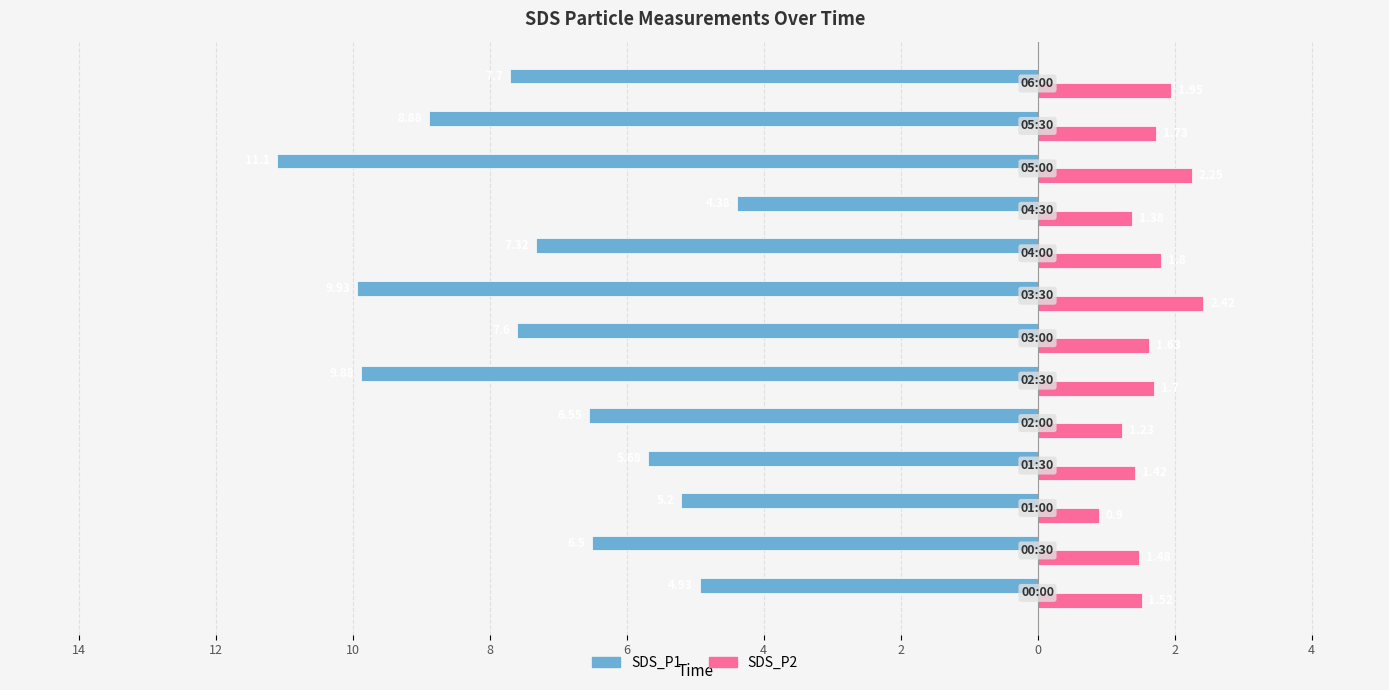

What are all the series names shown in the legend?

SDS_P1, SDS_P2